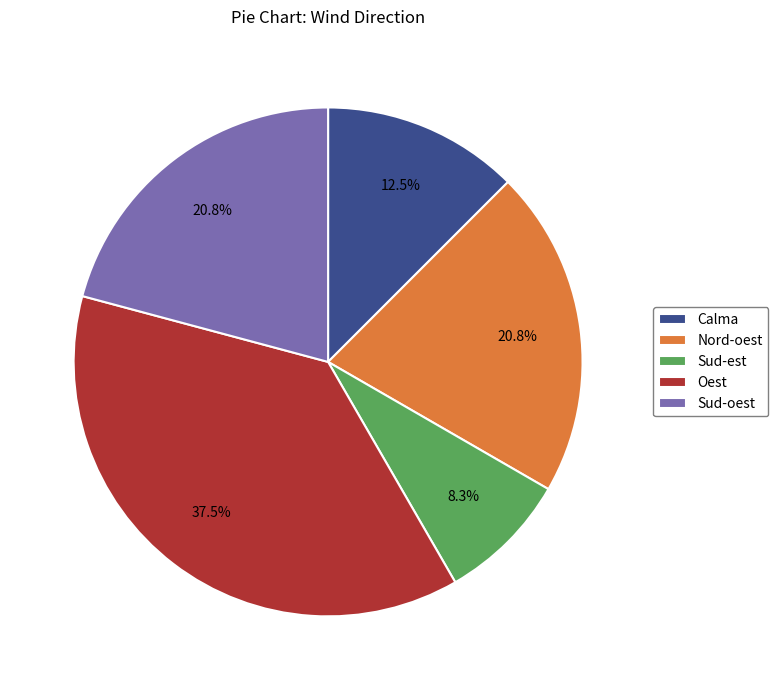

What is the ratio of the value at Sud-oest to the value at Calma?

1.7